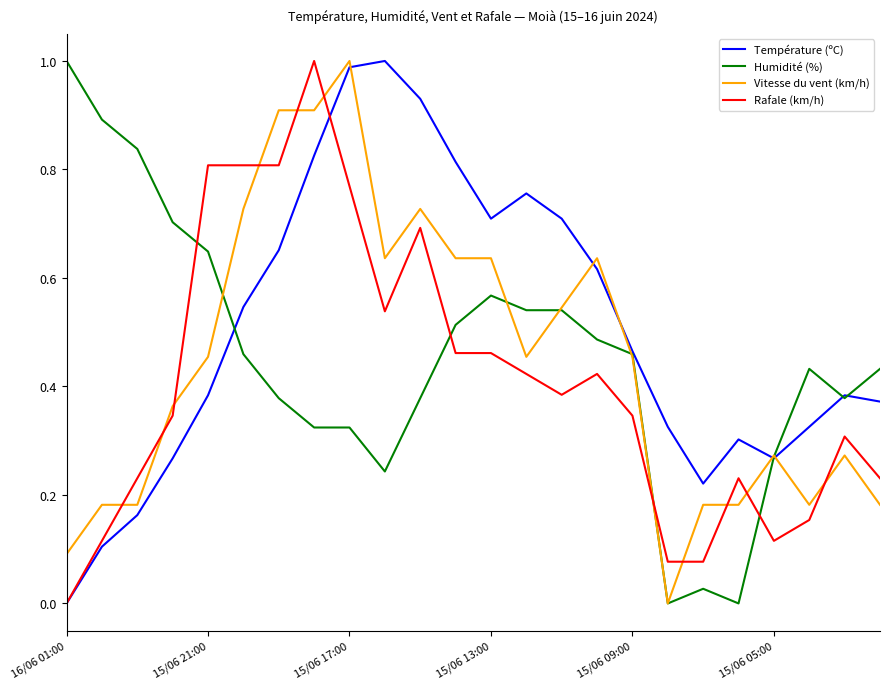

How many intersections are there between Humidité (%) and Rafale (km/h)?

4